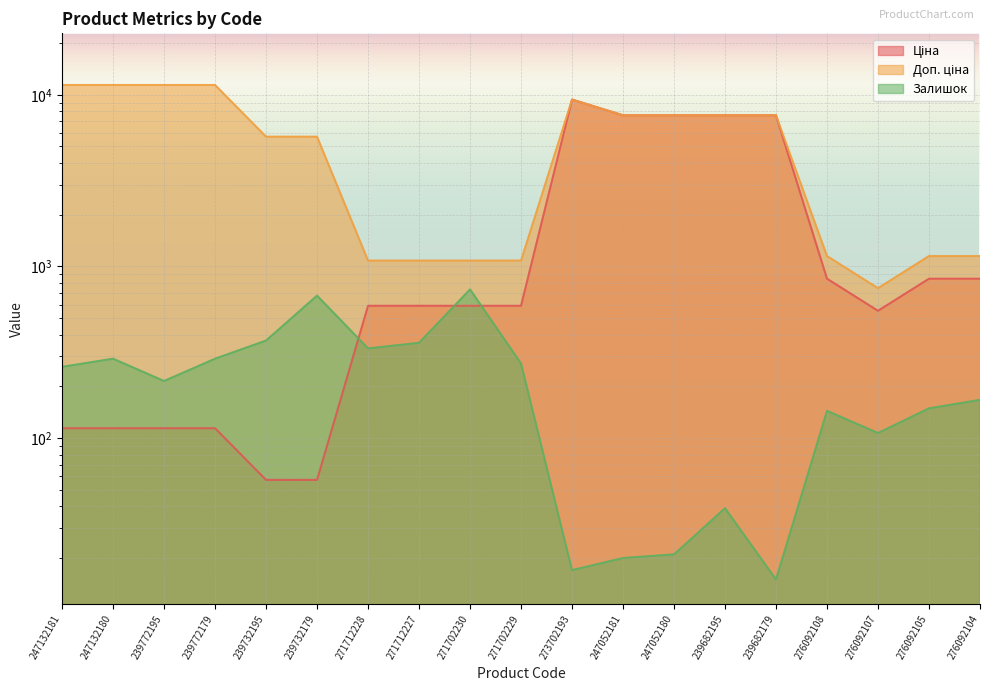

How many data points does each series have?

19